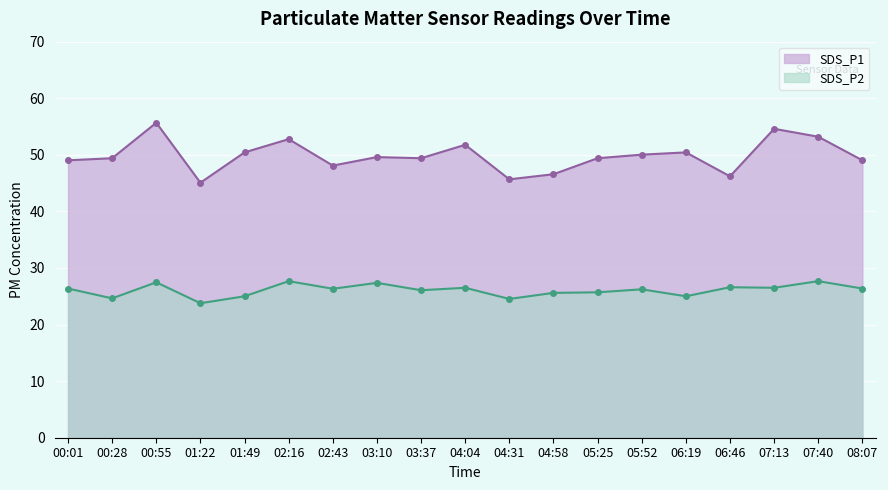

Reading left to right, transcribe all the data shown in this chart.

SDS_P1: 00:01=49.0	00:28=49.4	00:55=55.7	01:22=45.1	01:49=50.4	02:16=52.8	02:43=48.1	03:10=49.6	03:37=49.4	04:04=51.8	04:31=45.7	04:58=46.6	05:25=49.4	05:52=50.0	06:19=50.4	06:46=46.2	07:13=54.6	07:40=53.2	08:07=49.0
SDS_P2: 00:01=26.4	00:28=24.6	00:55=27.5	01:22=23.8	01:49=25.0	02:16=27.7	02:43=26.3	03:10=27.4	03:37=26.1	04:04=26.5	04:31=24.5	04:58=25.6	05:25=25.7	05:52=26.2	06:19=25.0	06:46=26.6	07:13=26.5	07:40=27.7	08:07=26.4